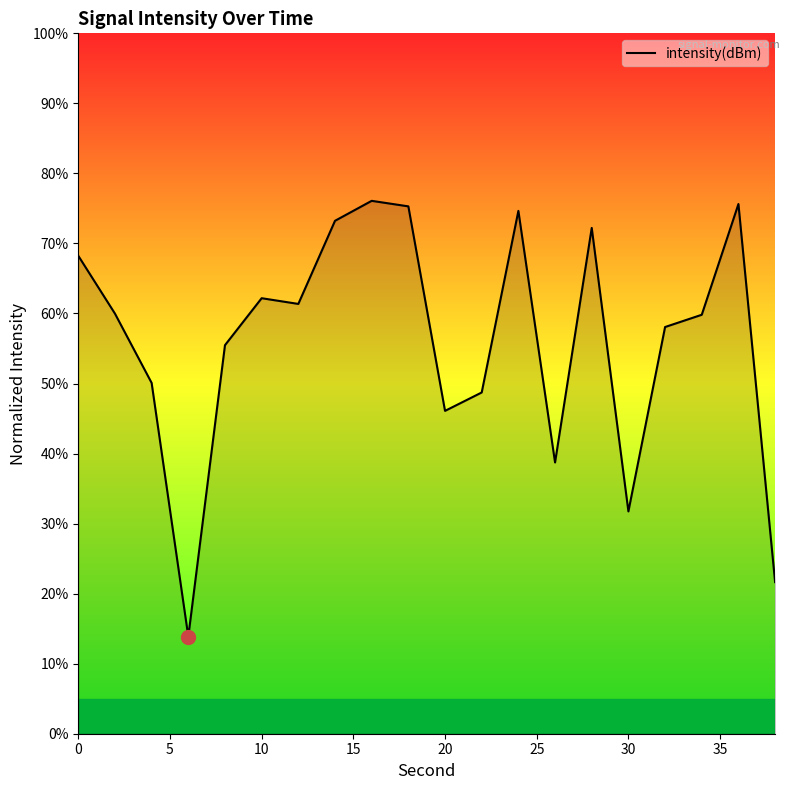

What is the smallest value displayed?

13.9